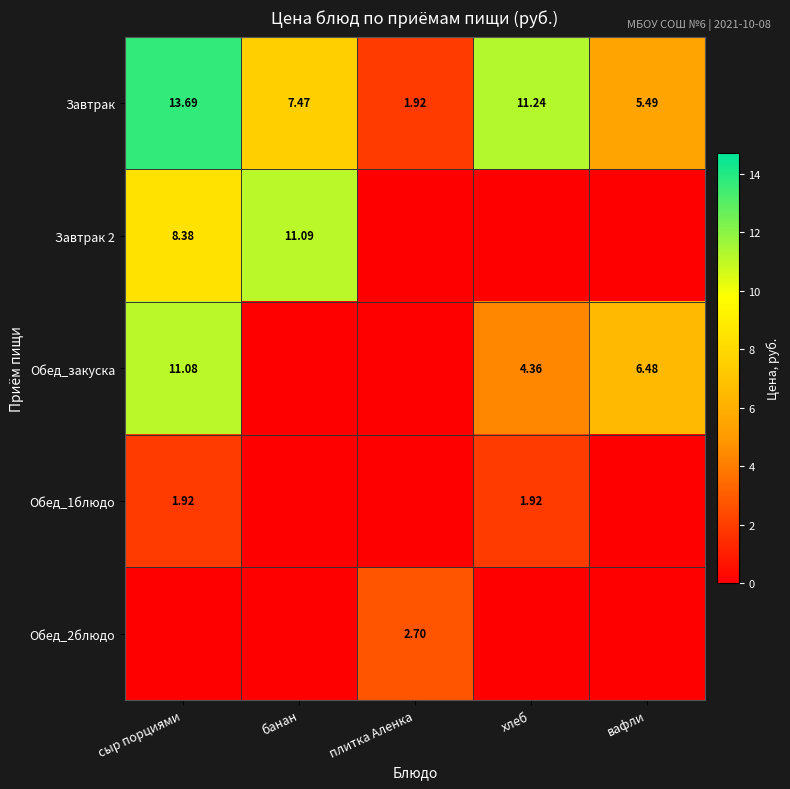

What is the sum of all Обед_2блюдо values?

2.7